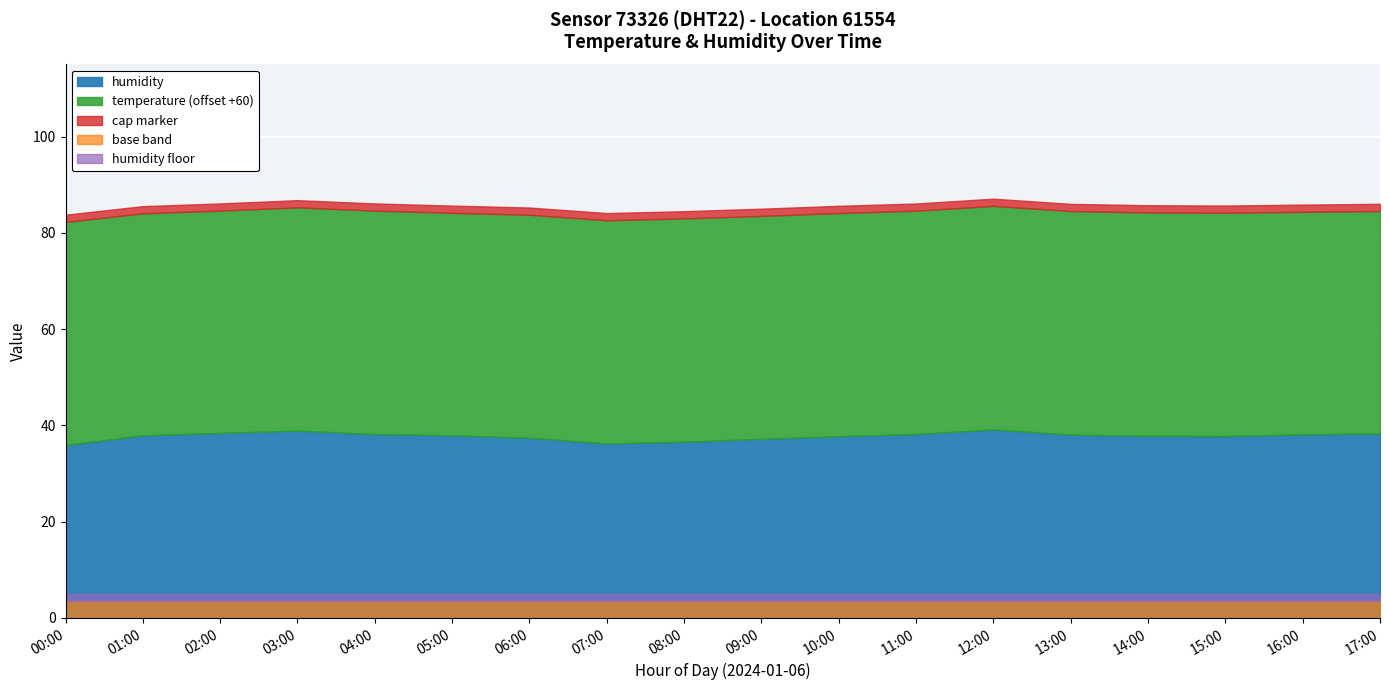

Rank the categories by humidity value from highest to lowest.

12:00, 03:00, 02:00, 17:00, 11:00, 04:00, 16:00, 13:00, 05:00, 01:00, 14:00, 15:00, 10:00, 06:00, 09:00, 08:00, 07:00, 00:00